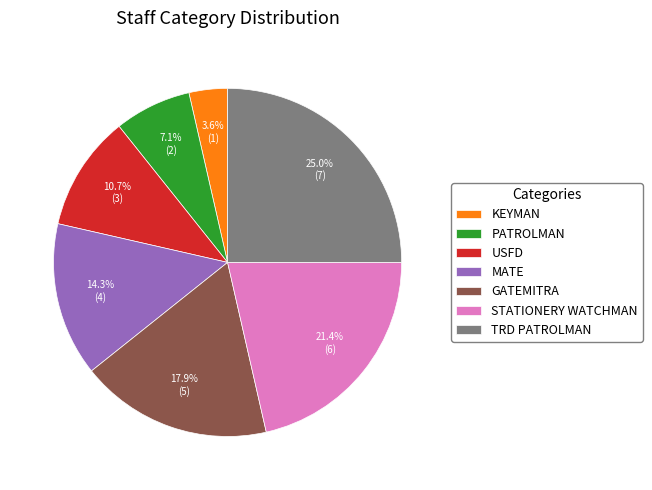

What is the ratio of the value at MATE to the value at STATIONERY WATCHMAN?

0.7